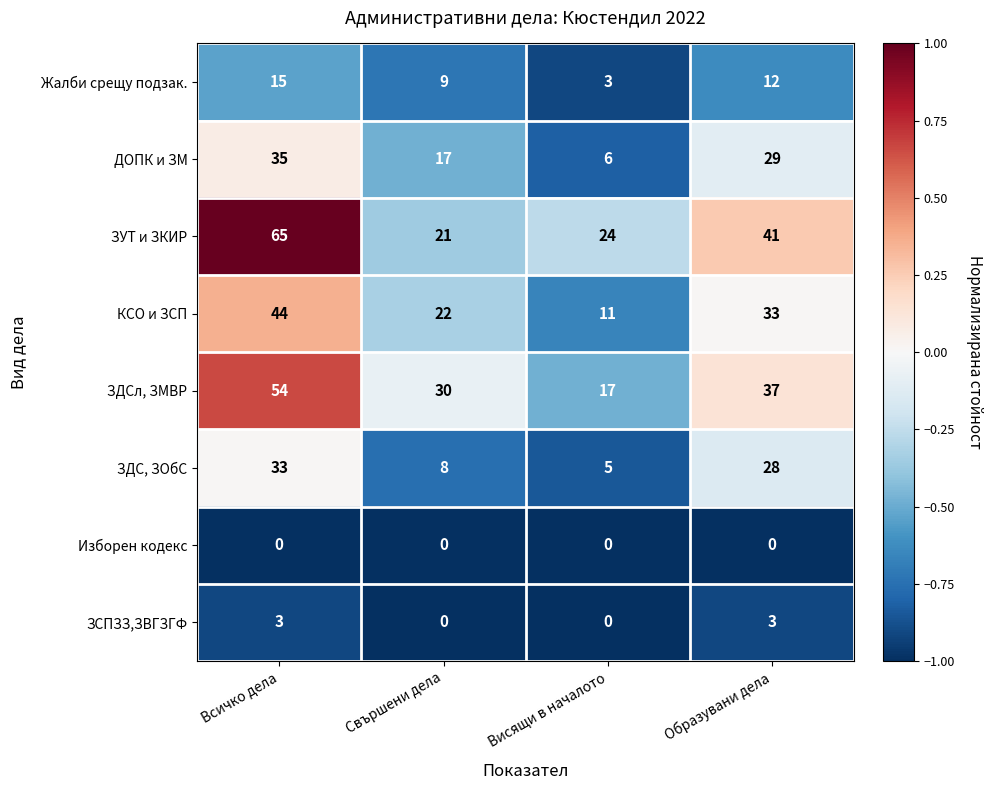

What is the difference between the highest and lowest values at Всичко дела?

65